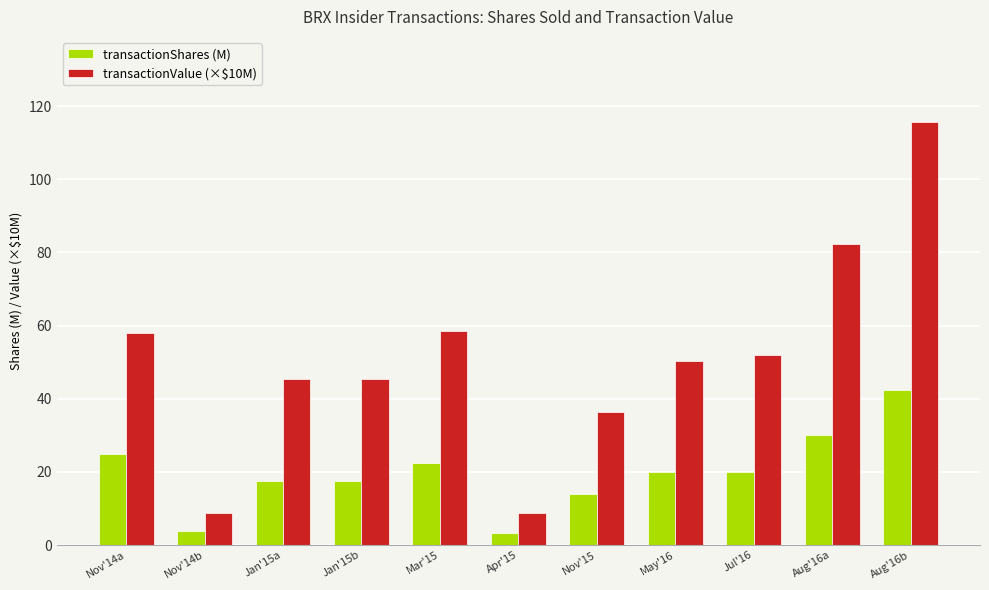

Which series changed the most between Nov'14a and Apr'15?

transactionValue (×$10M)